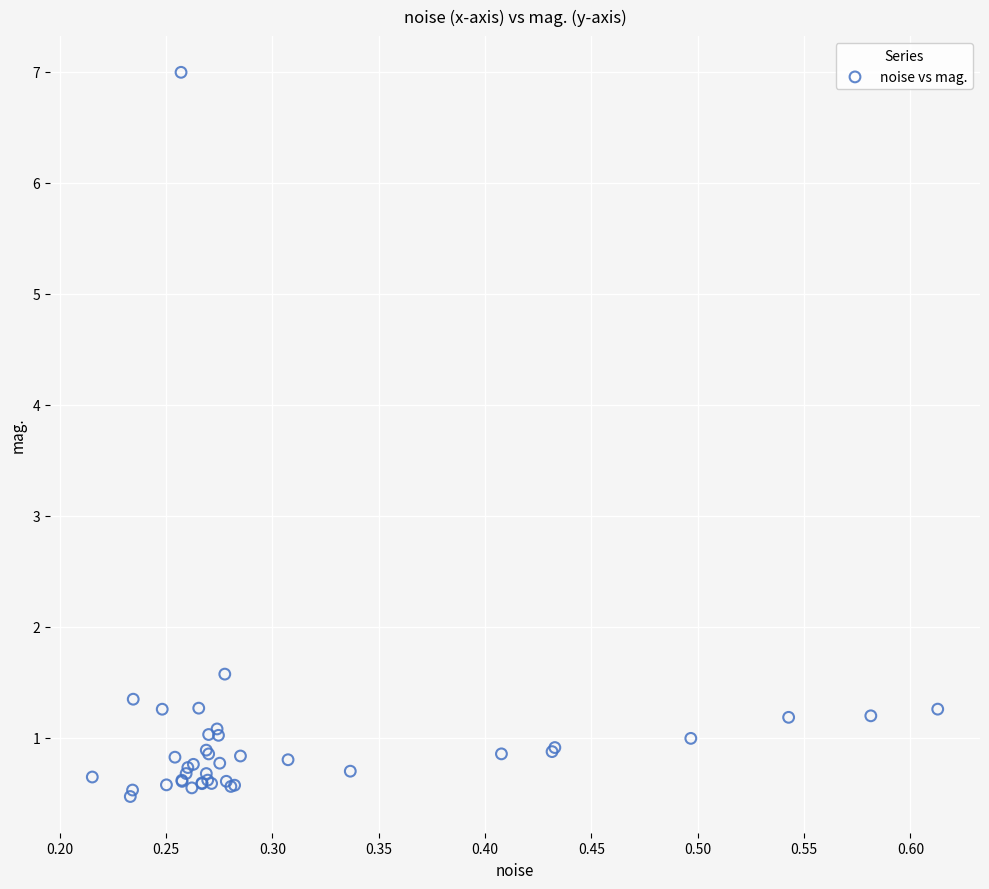

What Y value in the scatter plot is closest to 3?

1.6